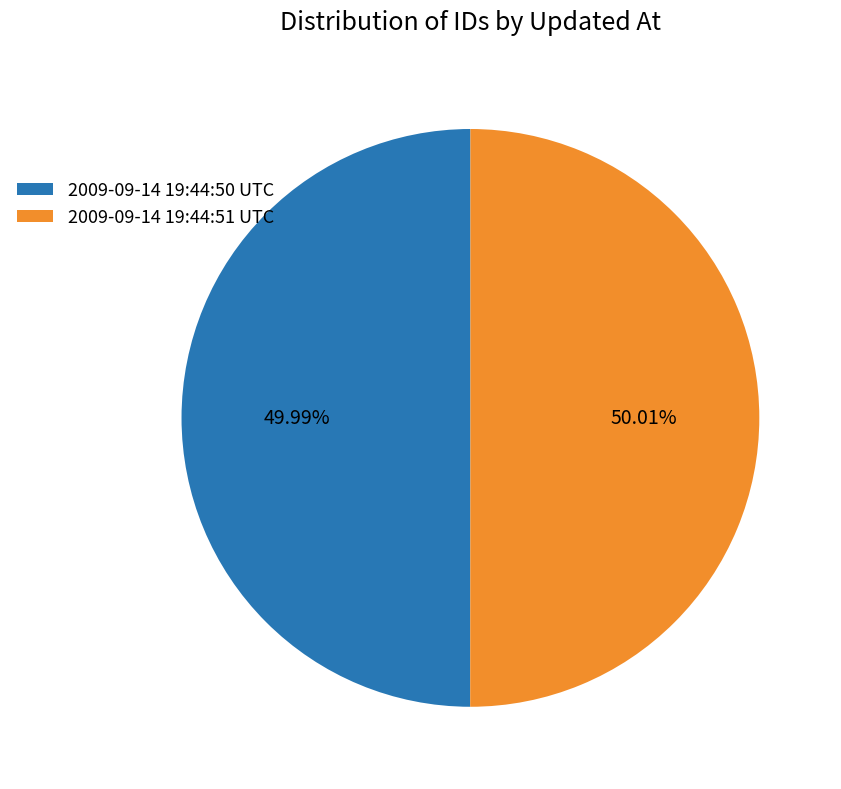

Is the sum of 2009-09-14 19:44:50 UTC and 2009-09-14 19:44:51 UTC greater than half?

Yes